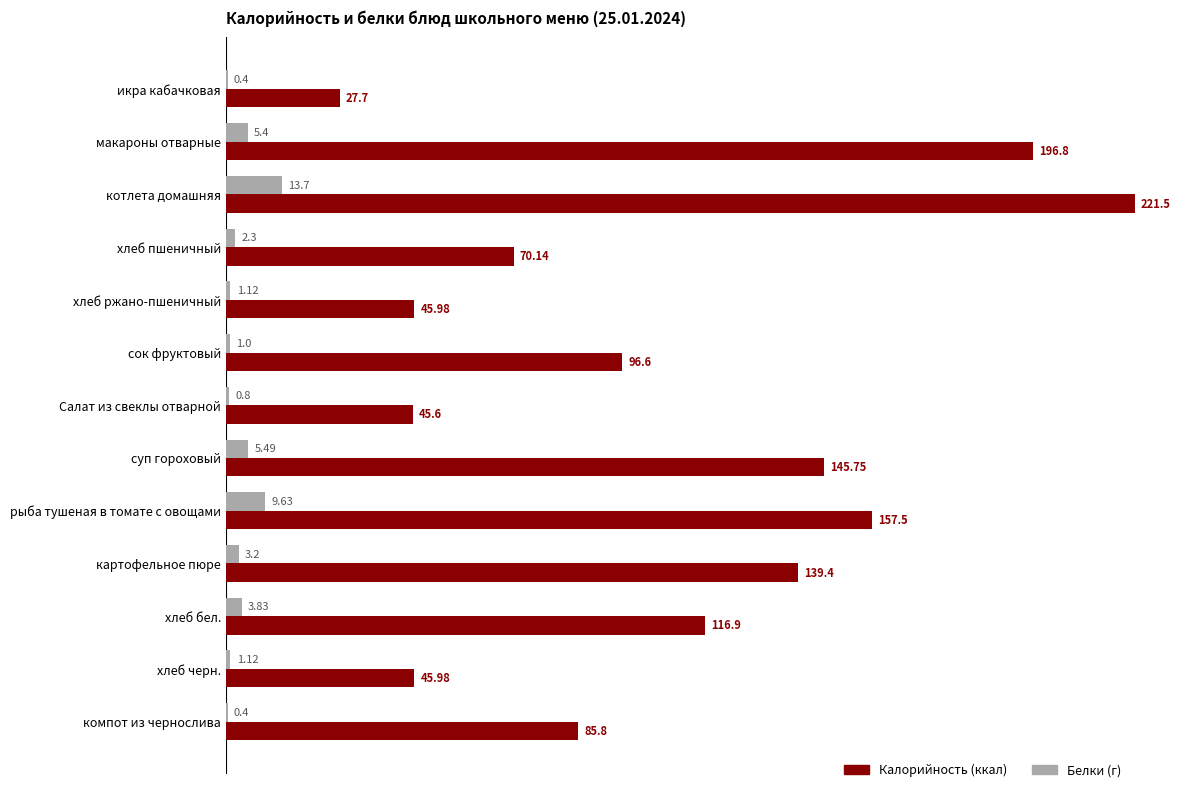

What is the total value across all series at икра кабачковая?

28.1